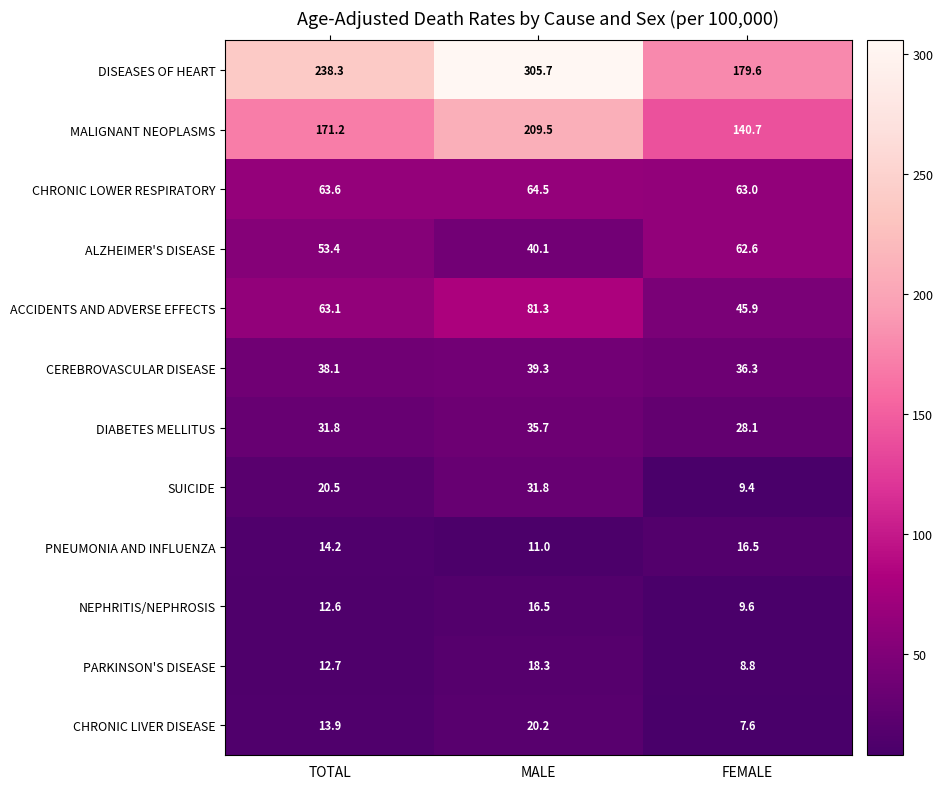

How many categories are shown in the chart?

3